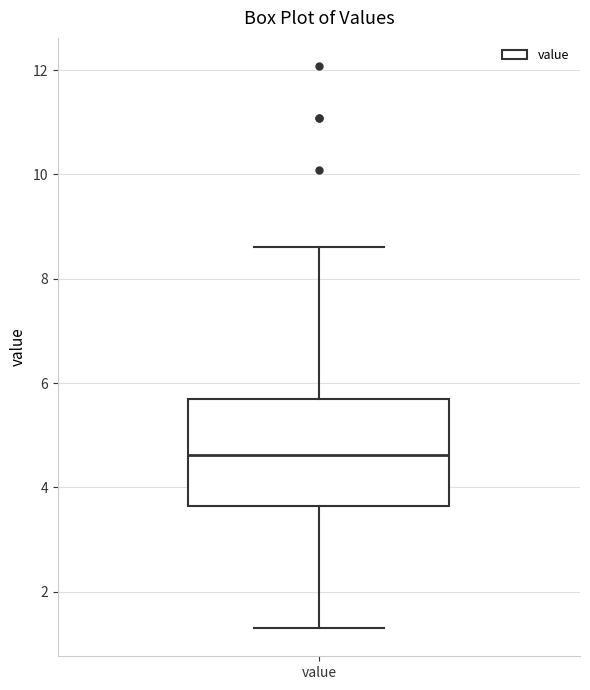

Where does the lower whisker of the box for value end on the y-axis? The values are not printed on the chart, so give them approximately, as read against the axis.

1.4